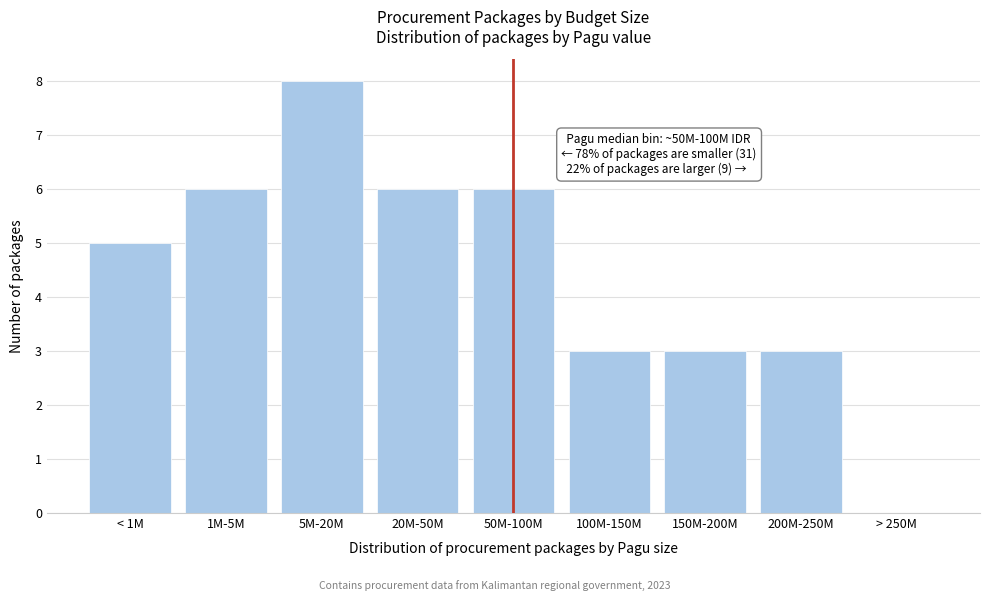

Reading left to right, what are all the values shown in this chart?

< 1M=5	1M-5M=6	5M-20M=8	20M-50M=6	50M-100M=6	100M-150M=3	150M-200M=3	200M-250M=3	> 250M=0